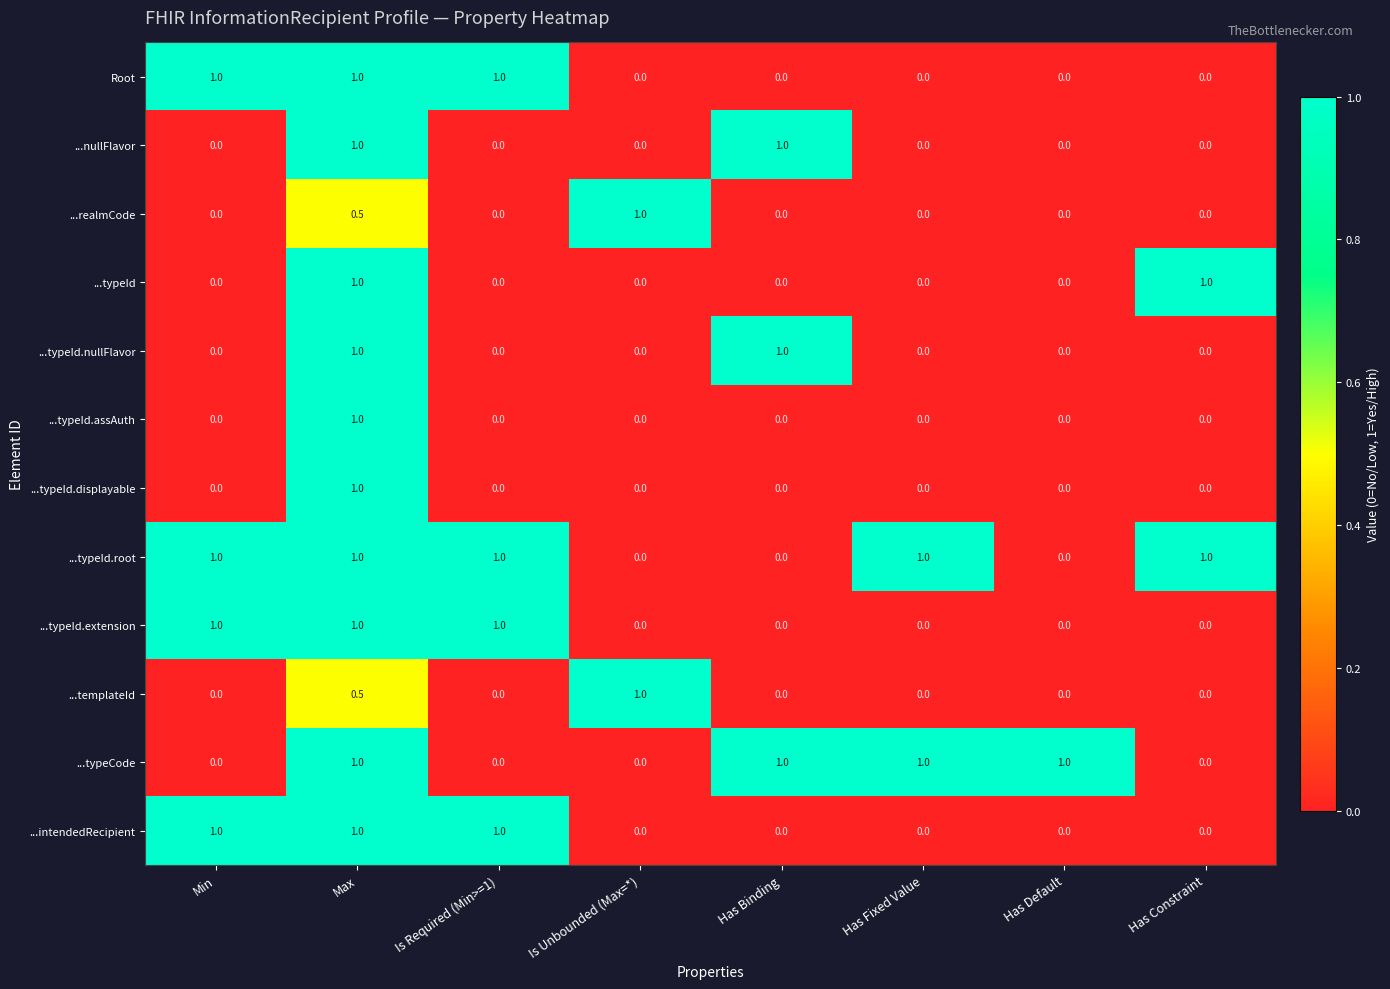

What is the spread (max minus min) of values at Is Unbounded (Max=*)?

1.0